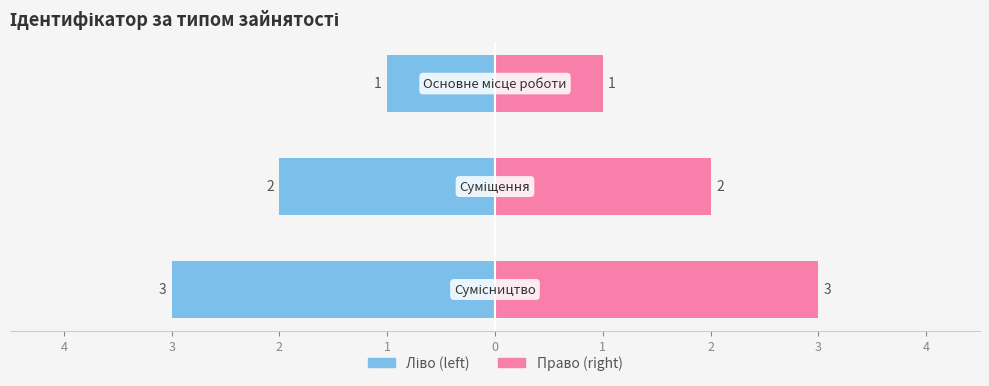

What is the label of the 1st bar from the left?

Основне місце роботи